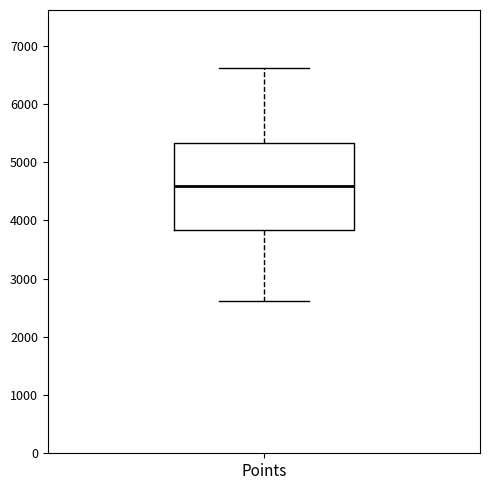

Read this box plot against the y-axis: the position of the median line, the range covered by the box, and the ends of both whiskers. The values are not printed on the chart, so give them approximately, as read against the axis.

median 4600, box 3800 to 5300, whiskers 2600 to 6600